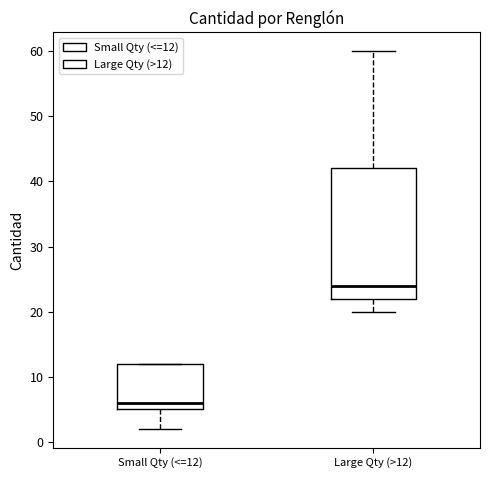

Reading left to right, read every box against the y-axis: the position of its median line, the range the box covers, and the ends of its whiskers. The values are not printed on the chart, so give them approximately, as read against the axis.

Small Qty (<=12): median 6, box 5 to 12, whiskers 2 to 12
Large Qty (>12): median 24, box 22 to 42, whiskers 20 to 60